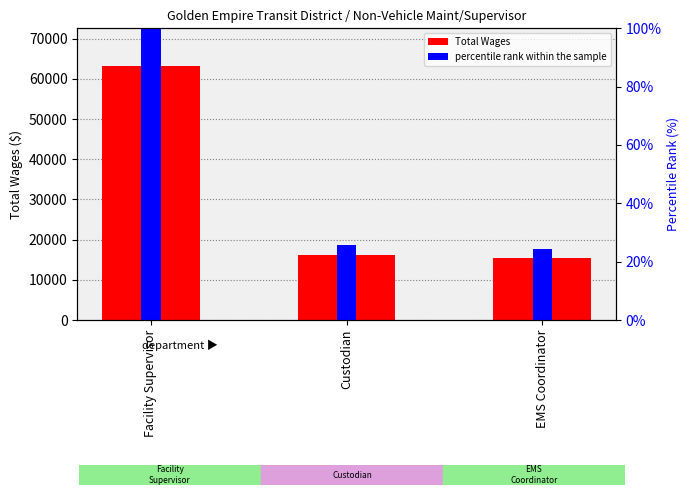

What is the sum of the percentile rank within the sample values at Custodian and EMS Coordinator?

50.0